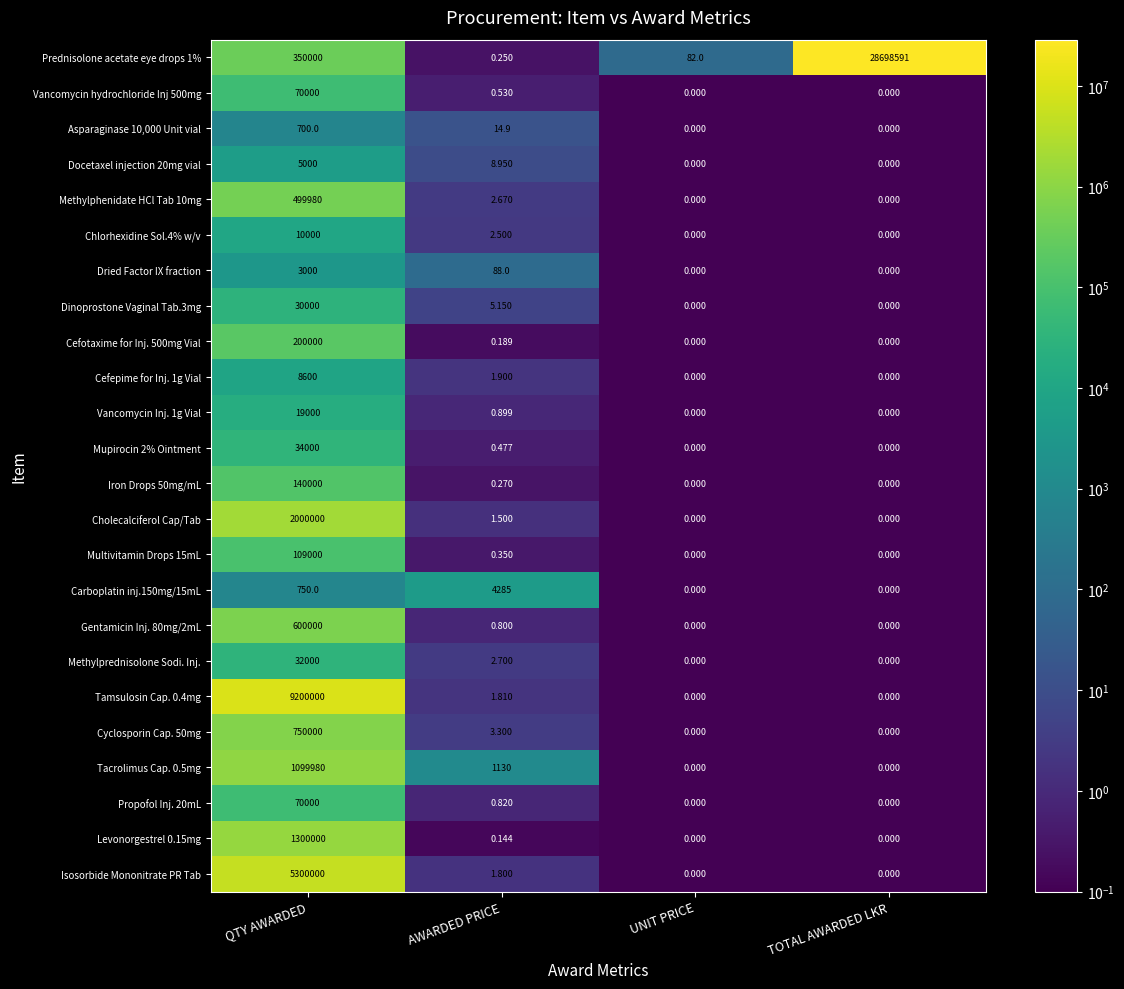

At which category is the sum across all series the highest?

TOTAL AWARDED LKR